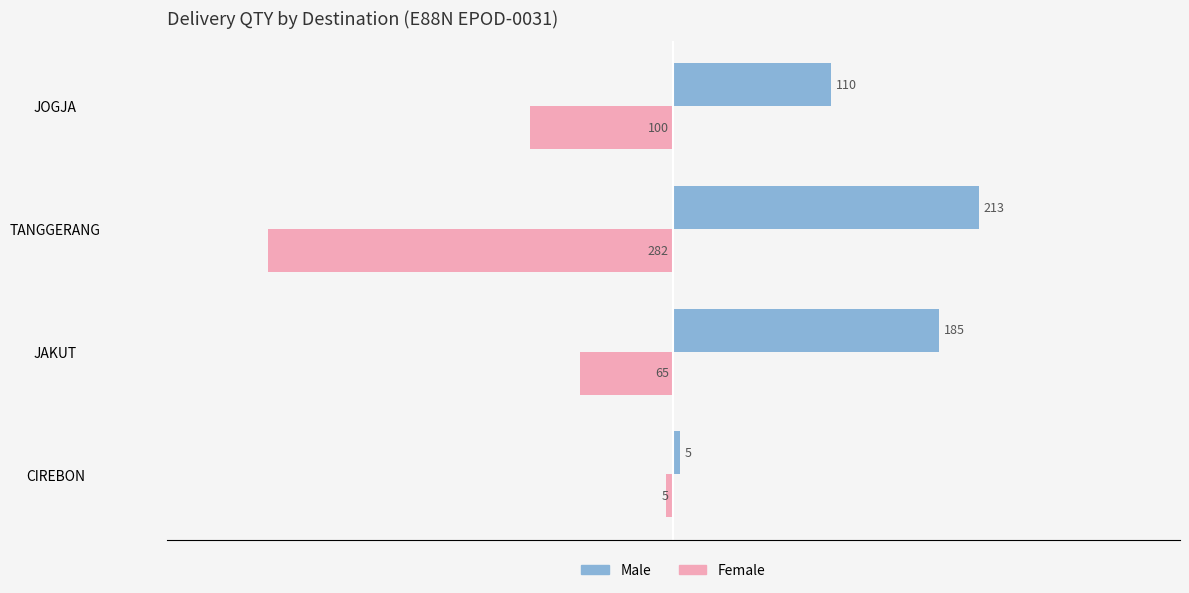

The Female series shows -21 at JOGJA. True or false?

False